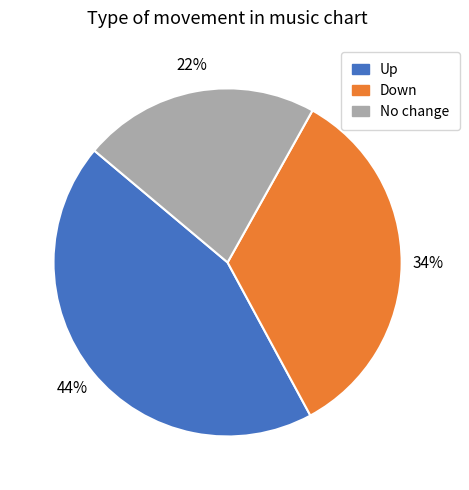

To the nearest percent, what is the difference between the largest and smallest slice percentages?

22%